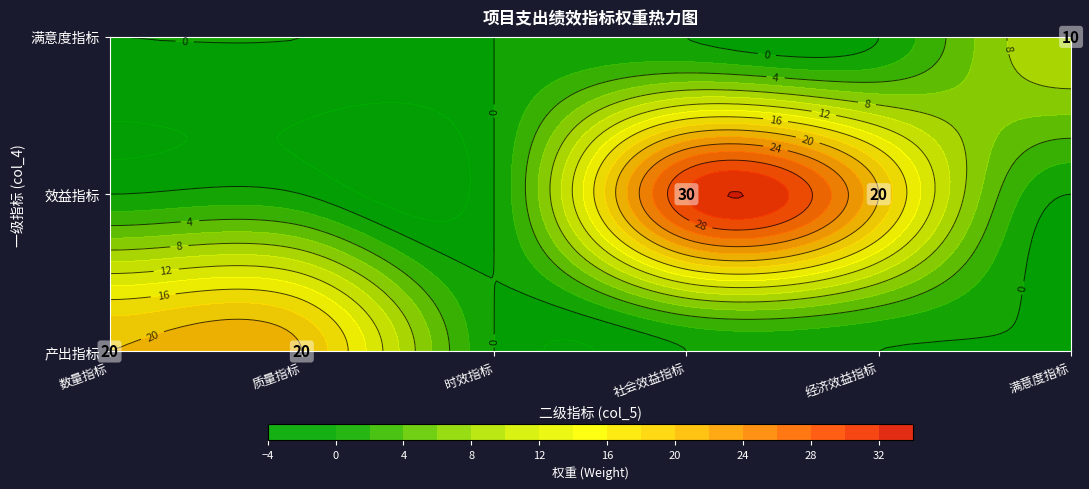

At 效益指标, list the series in order from largest to smallest.

社会效益指标, 经济效益指标, 数量指标, 质量指标, 时效指标, 满意度指标